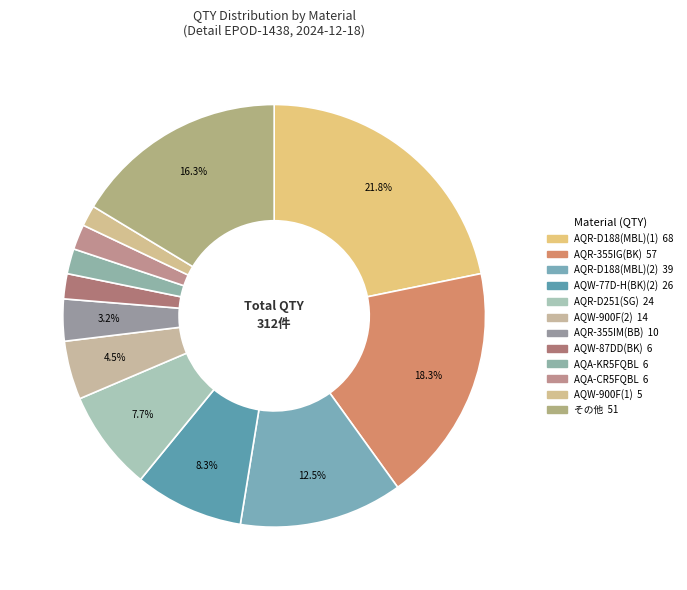

Count the number of slices in the pie.

12